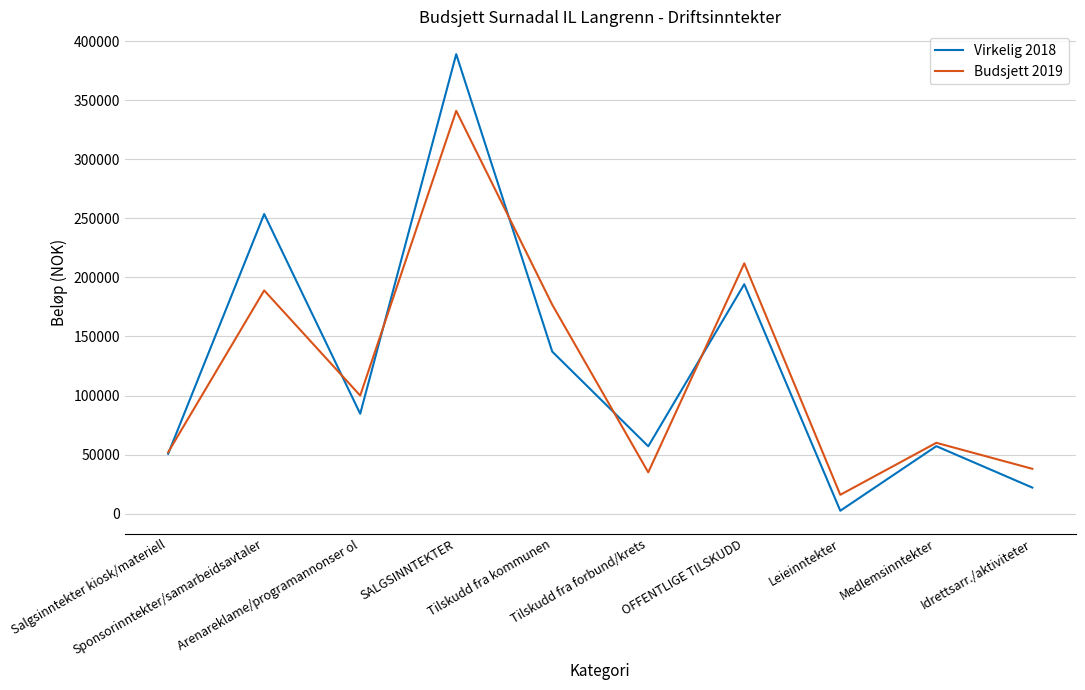

What is the sum of all Virkelig 2018 values?

1248183.2